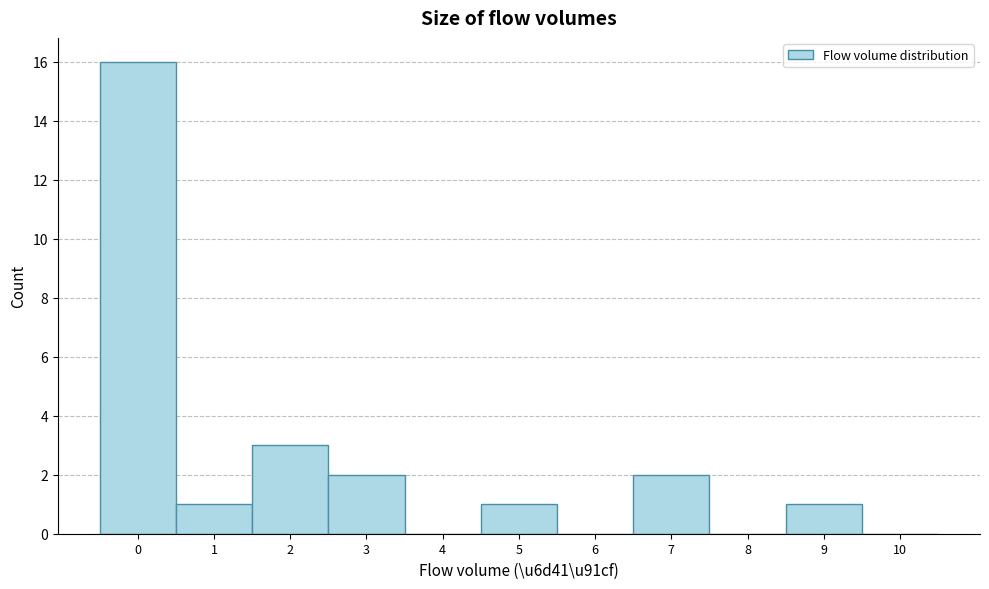

Reading left to right, transcribe all the data shown in this chart.

0=16	1=1	2=3	3=2	4=0	5=1	6=0	7=2	8=0	9=1	10=0